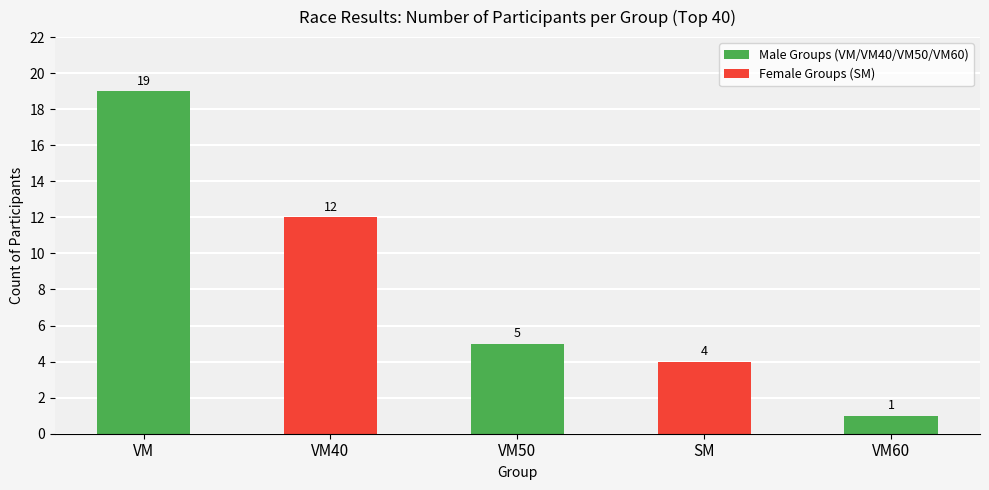

What is the label of the 5th bar from the left?

VM60